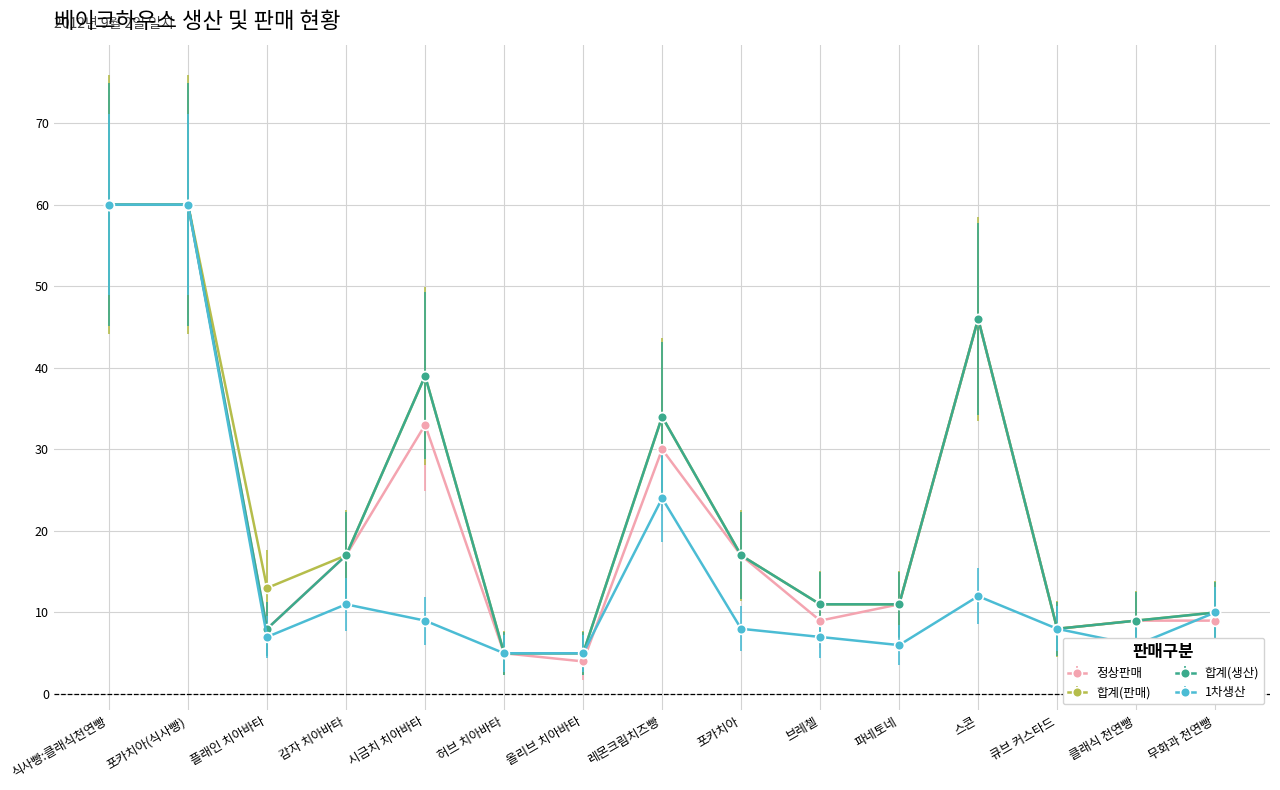

How many series are shown in this chart?

4